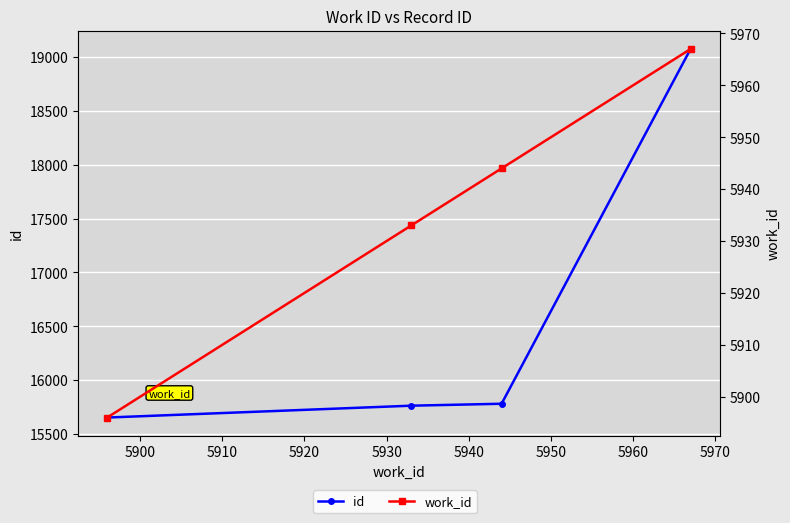

What are all the series names shown in the legend?

id, work_id